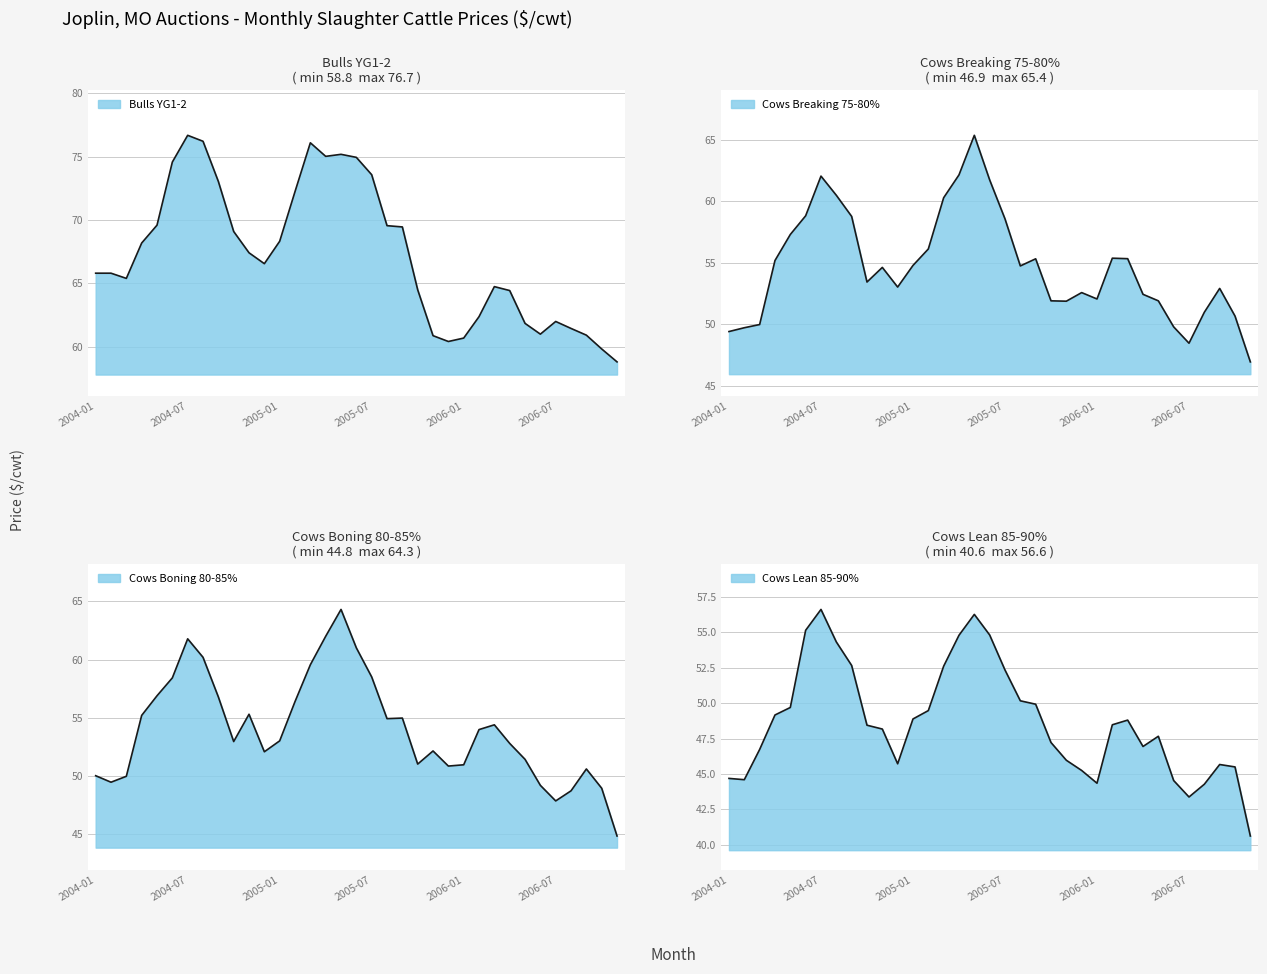

What is the value of the Bulls YG1-2 point at the 29th from the left?

61.9